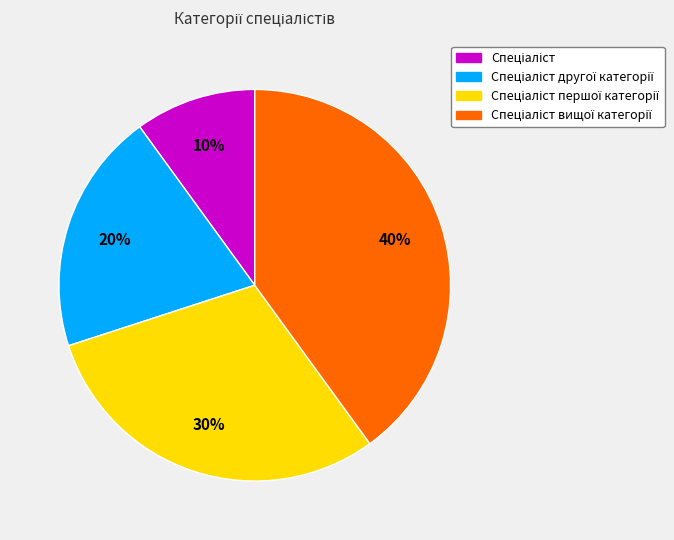

To the nearest percent, what is the average slice percentage?

25%